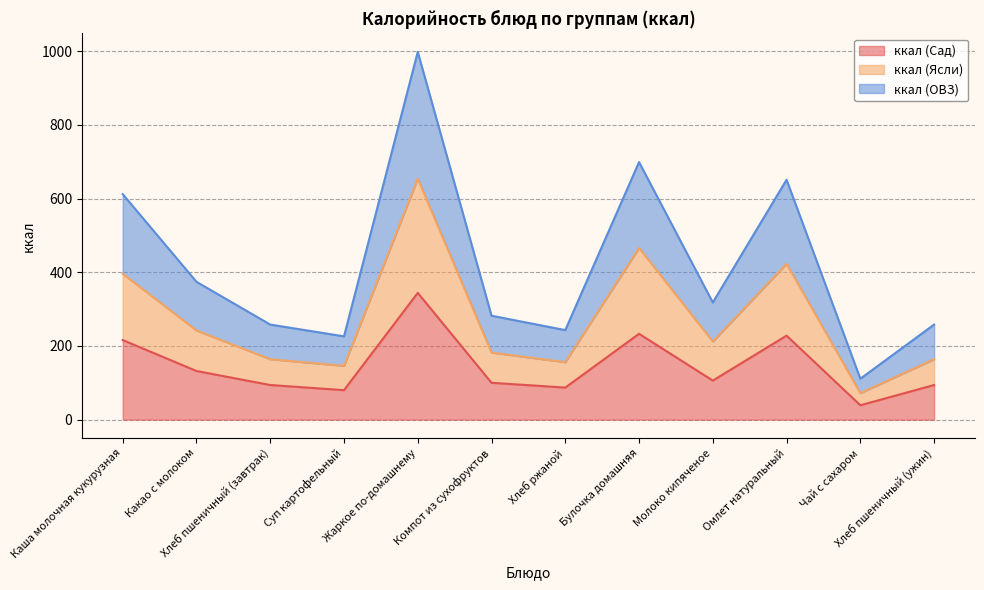

What is the smallest value displayed?

39